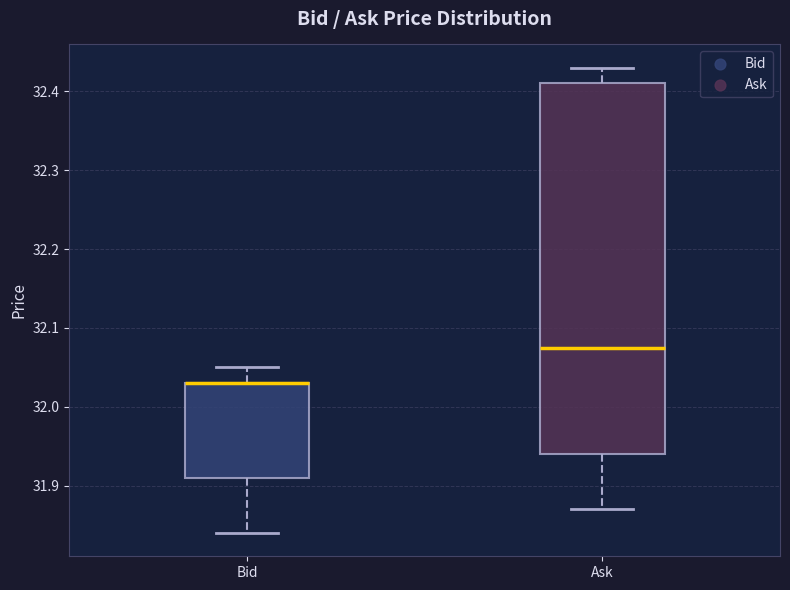

Comparing the boxes themselves (not the whiskers), which one is the tallest?

Ask